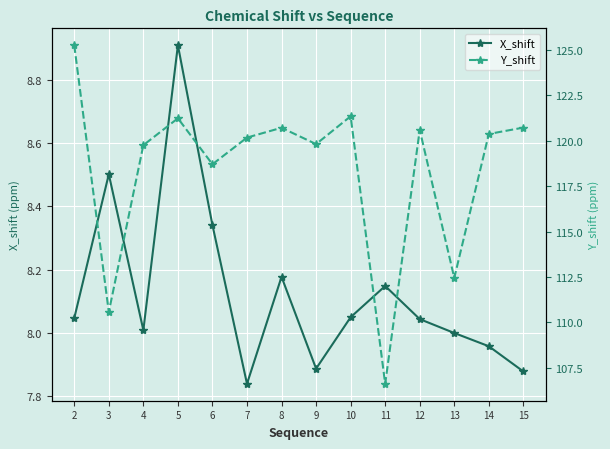

At which label is Y_shift closest to 115?

13